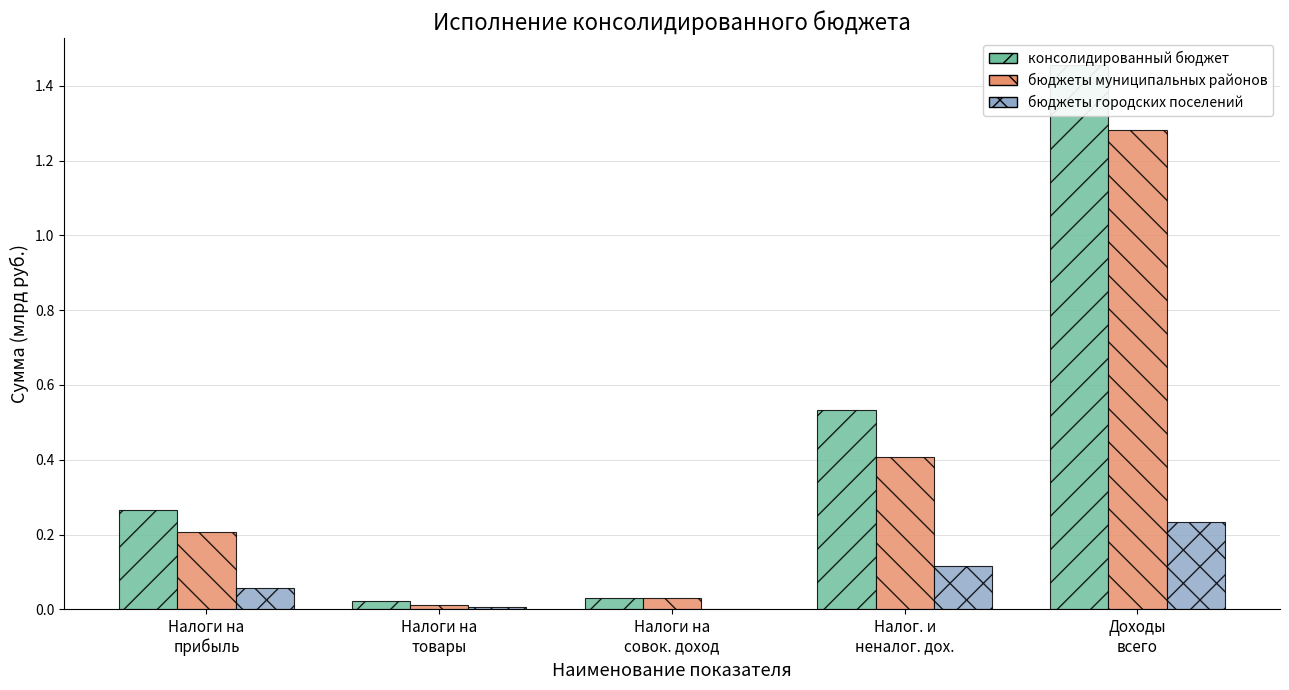

True or false: консолидированный бюджет has a value of 0.4 at Налоги на
прибыль.

False